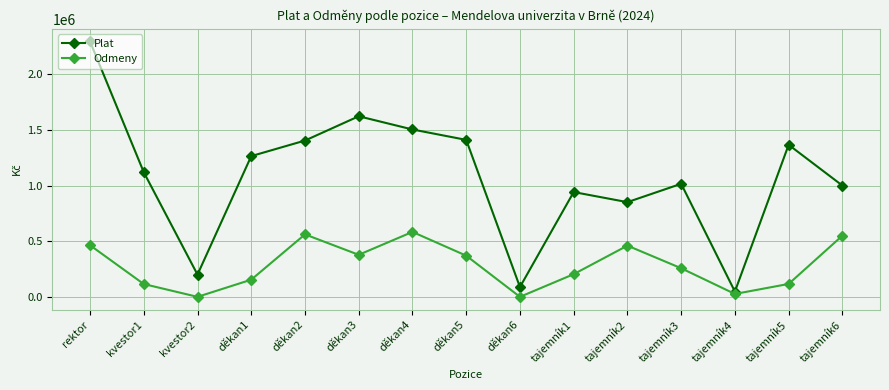

What is the label of the 3rd point from the left?

kvestor2